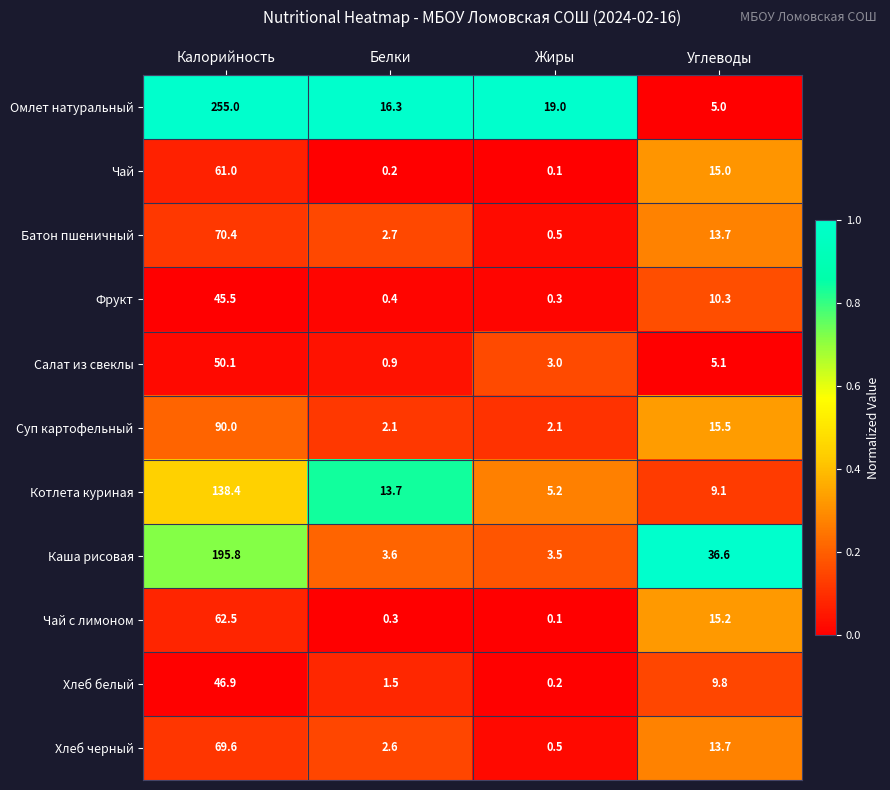

How many data points does each series have?

4